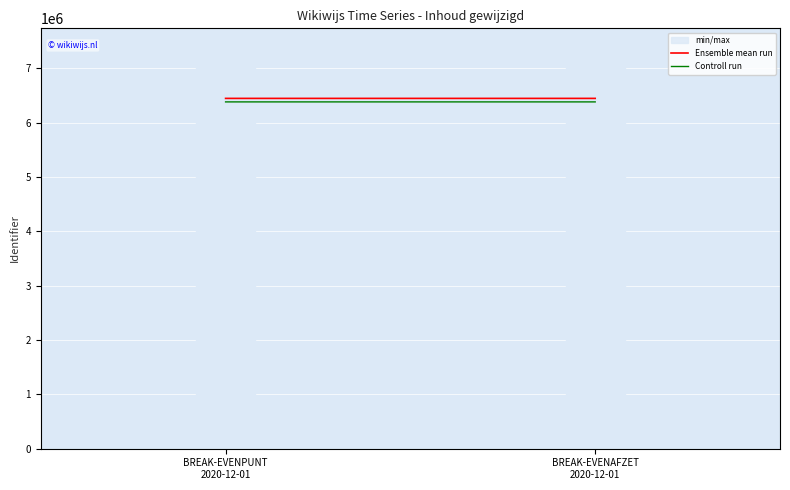

List the series in order of their peak value, lowest first.

Controll run, Ensemble mean run